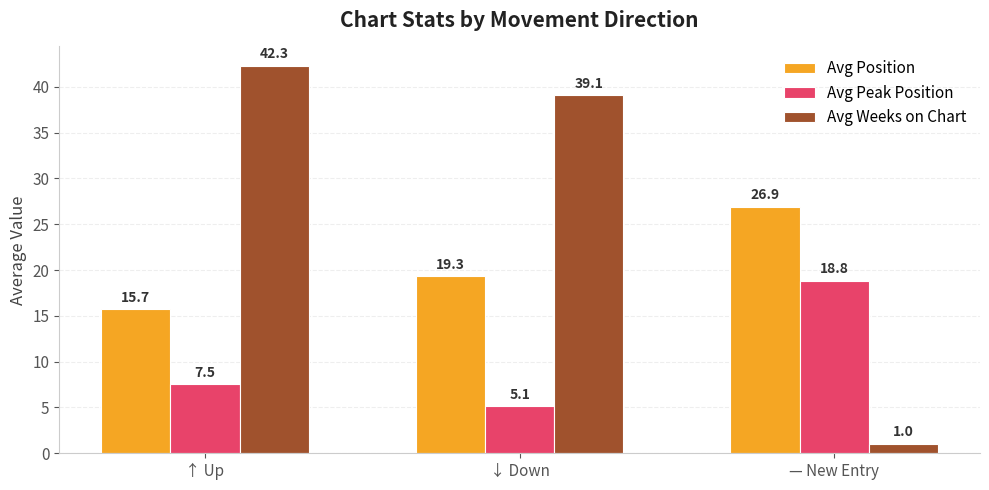

List the series in order of their overall mean, highest first.

Avg Weeks on Chart, Avg Position, Avg Peak Position